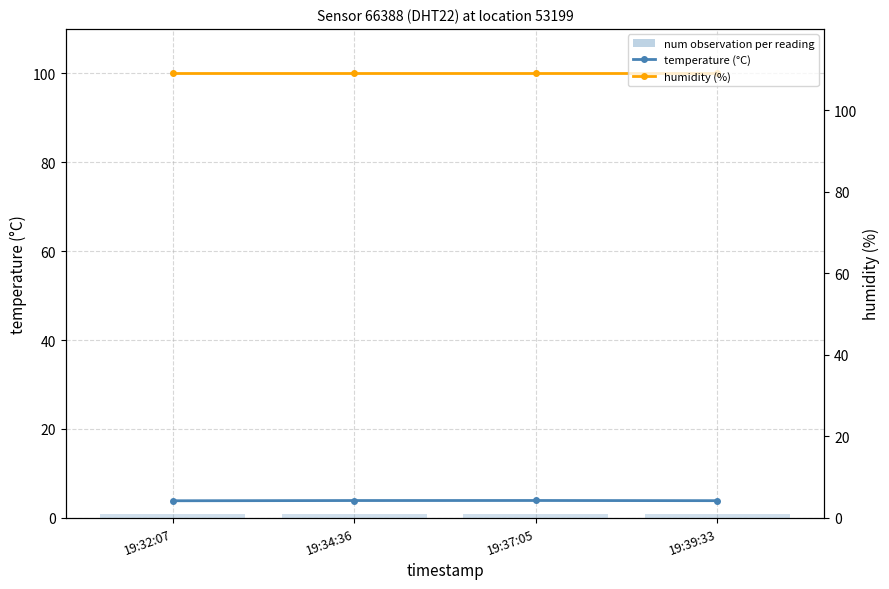

Is it true that humidity (%) equals 48.3 at 19:39:33?

False